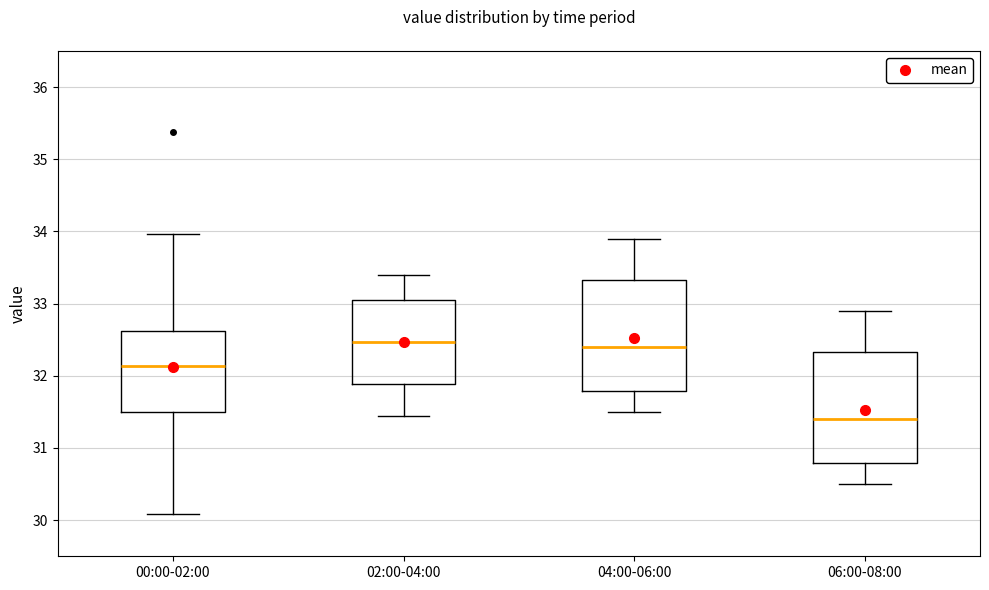

Where is the upper edge of the box for 00:00-02:00 on the y-axis? The values are not printed on the chart, so give them approximately, as read against the axis.

32.6